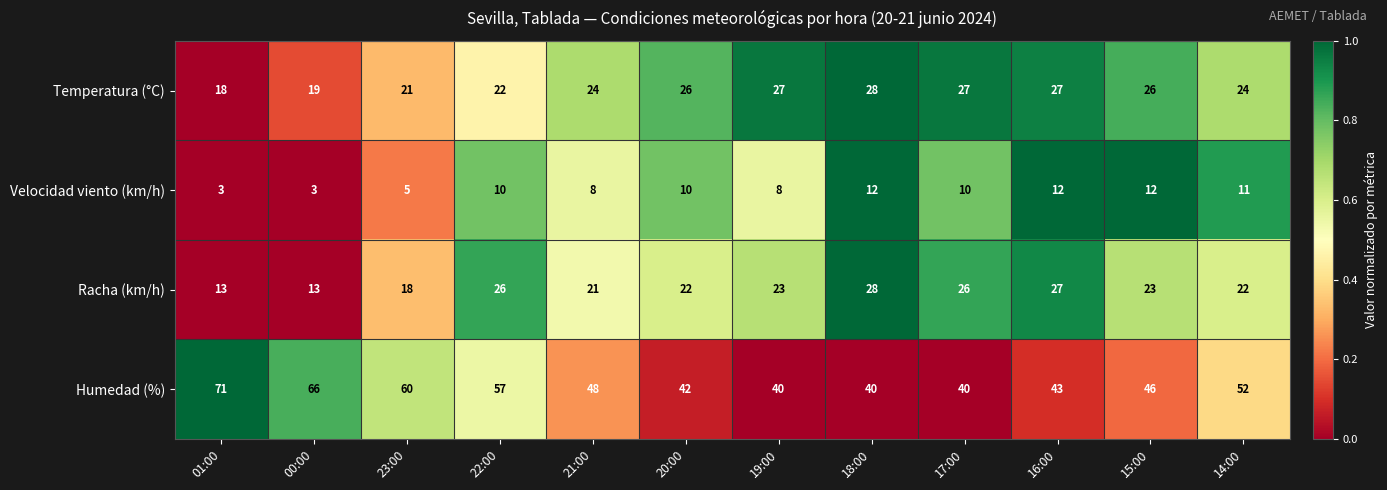

What is the difference between the maximum and minimum values in the Velocidad viento (km/h) series?

9